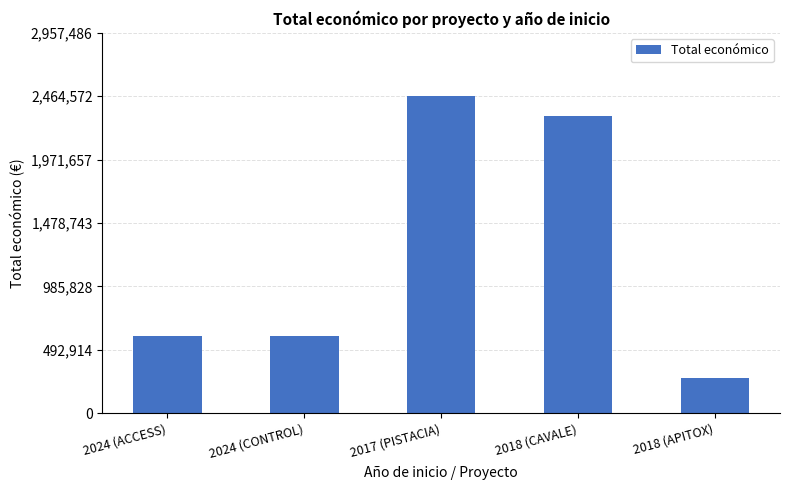

Which has a higher value, 2017 (PISTACIA) or 2024 (ACCESS)?

2017 (PISTACIA)